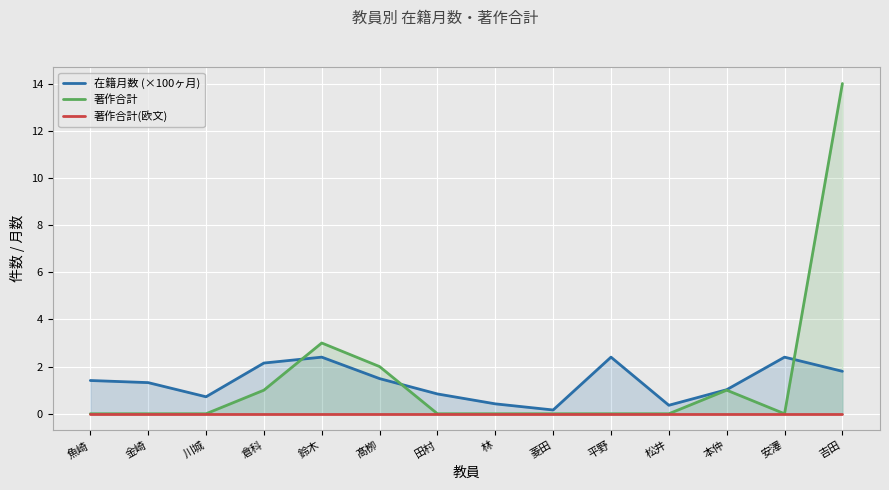

What is the label of the 12th point from the left?

本仲